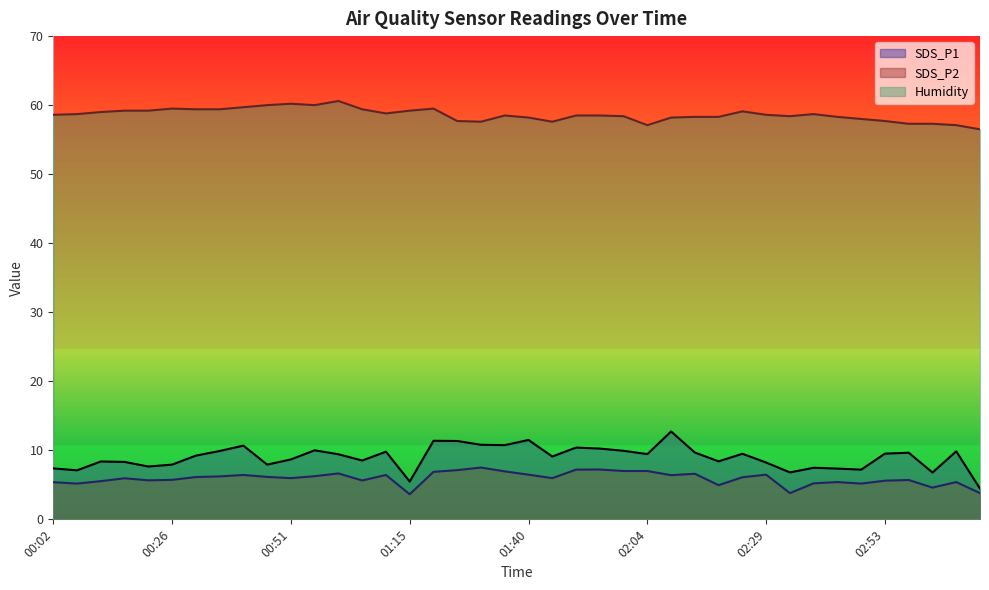

What is the lowest value of the SDS_P2 series?

3.6